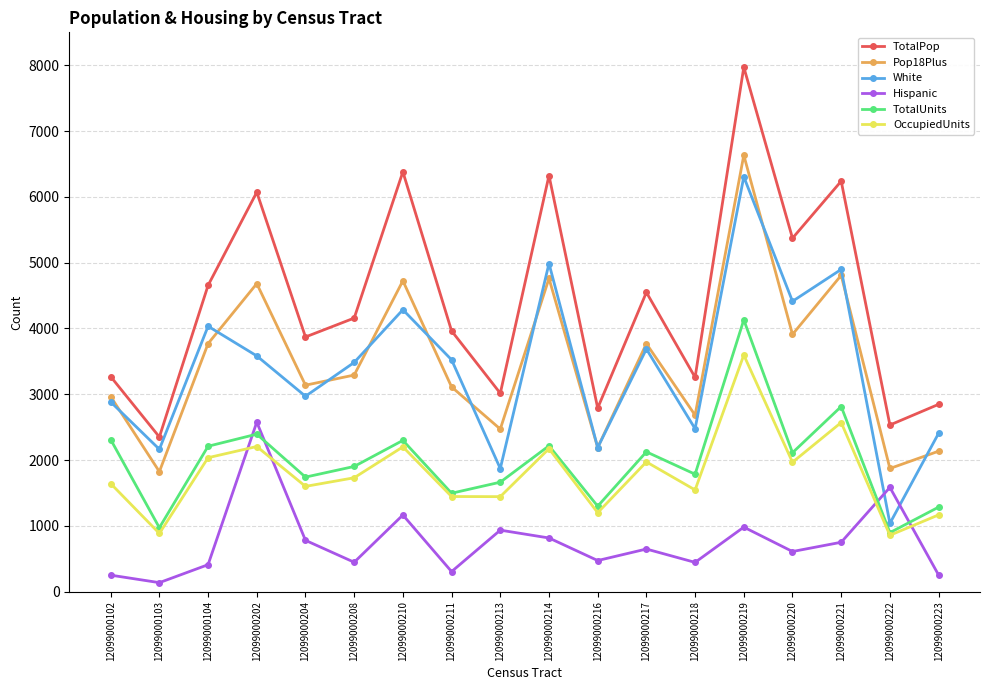

Which series has the largest total across all categories?

TotalPop